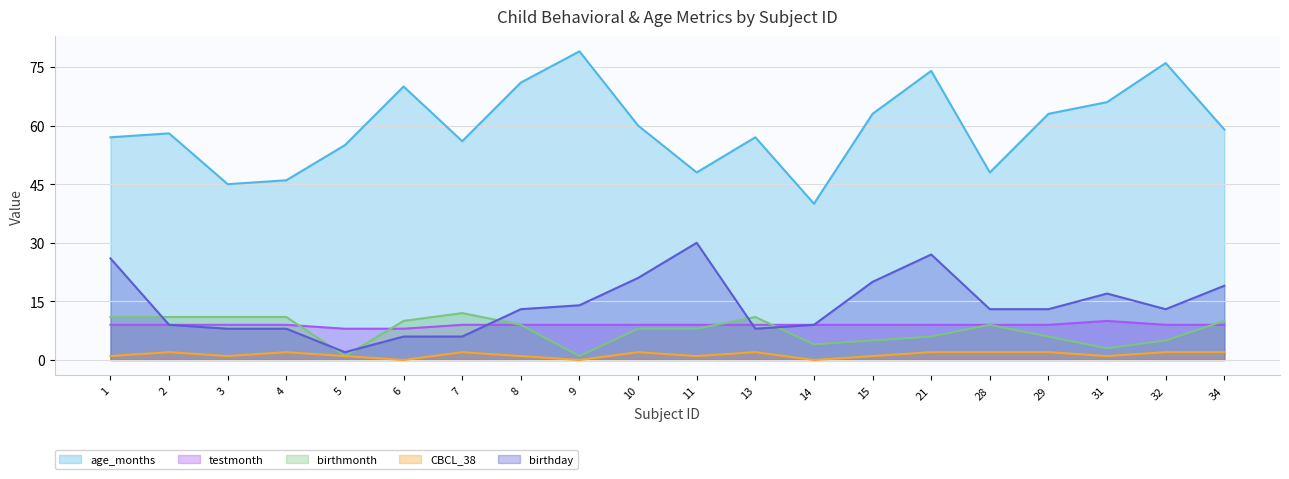

What is the value of the age_months point at the 8th from the left?

71